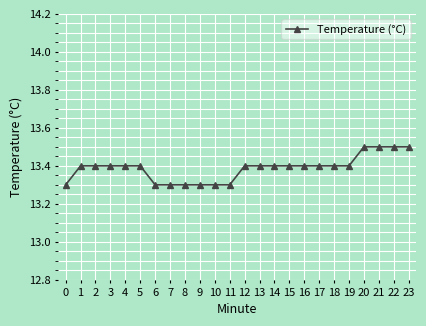

What is the value of the 11th point from the left?

13.3